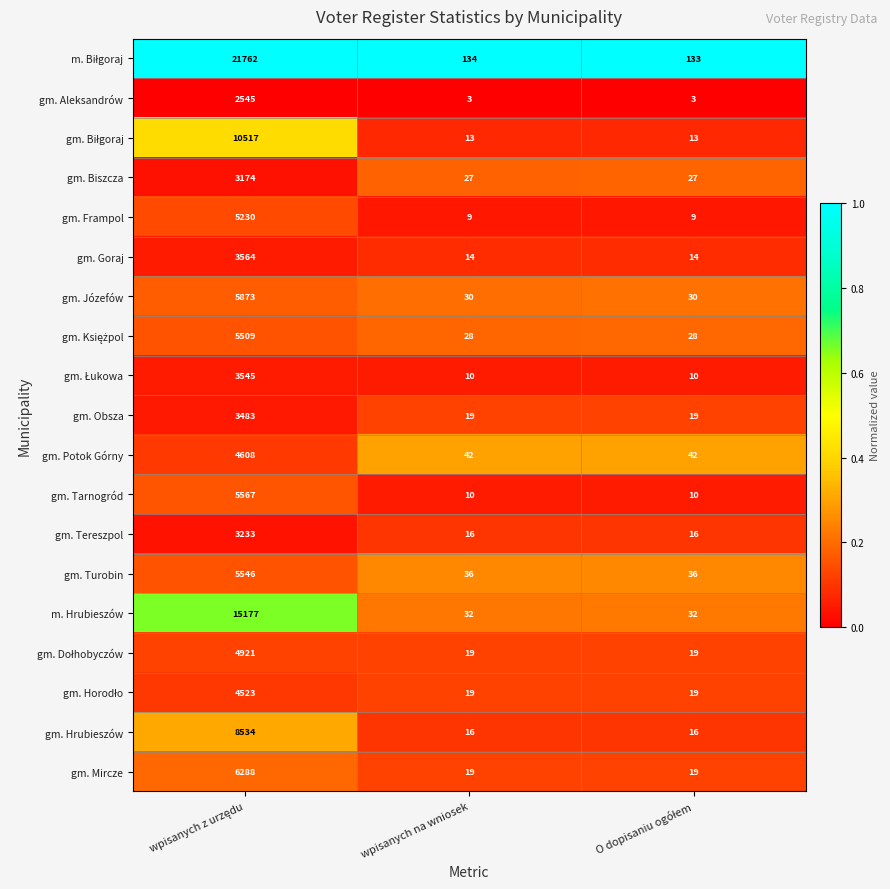

What is the total value across all series at wpisanych na wniosek?

496